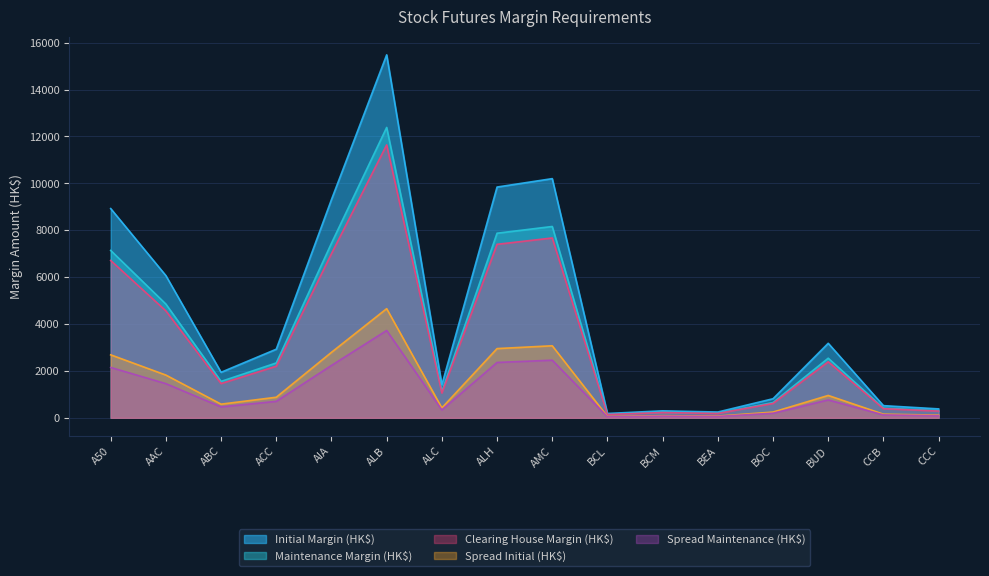

Rank the categories by Clearing House Margin (HK$) value from lowest to highest.

BCL, BEA, BCM, CCC, CCB, BOC, ALC, ABC, ACC, BUD, AAC, A50, AIA, ALH, AMC, ALB